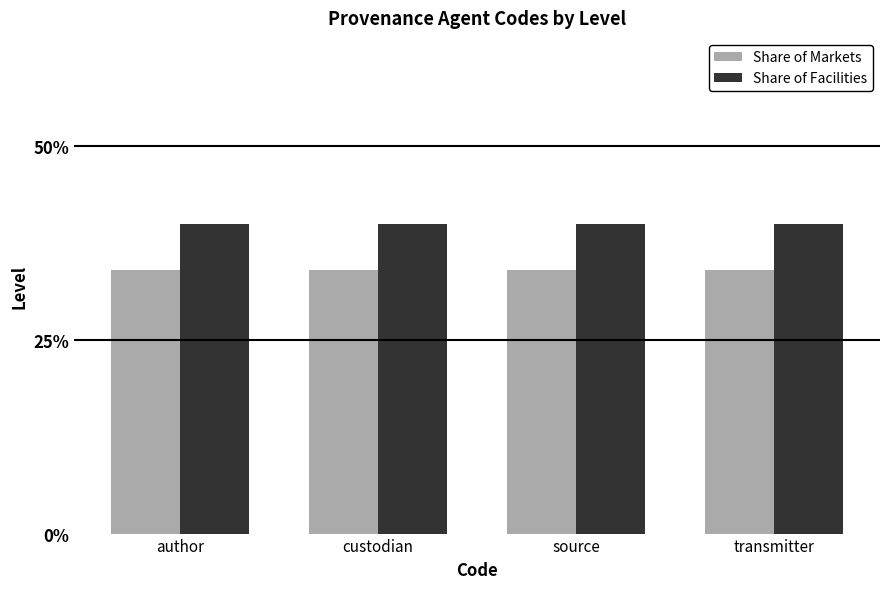

What is the label of the 3rd bar from the right?

custodian